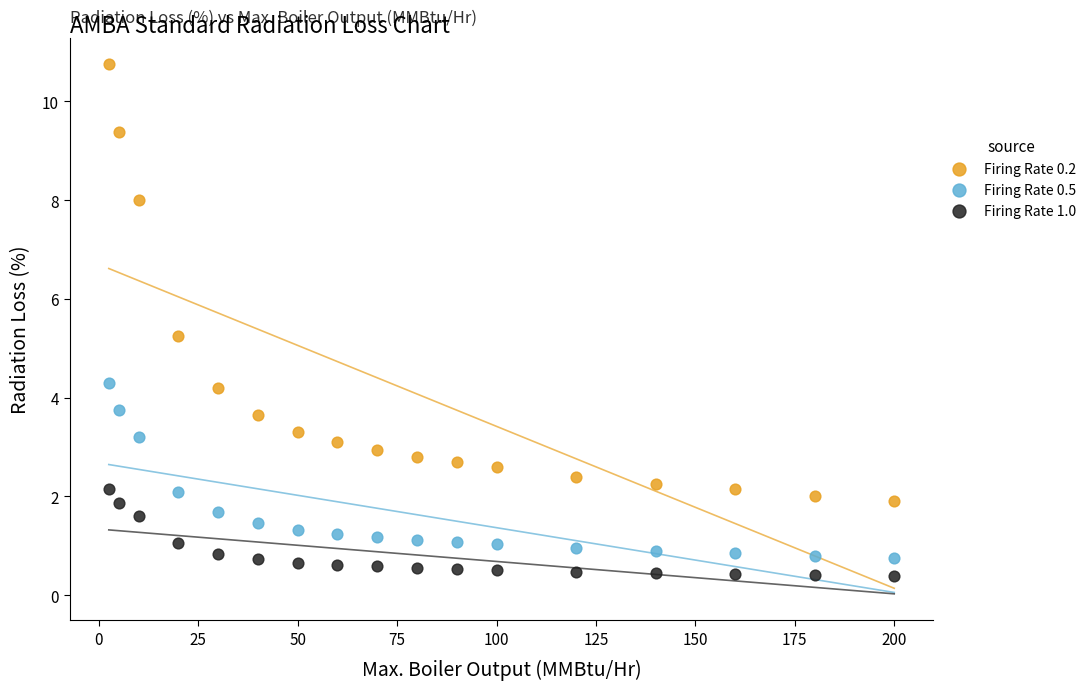

What is the X range (max minus min) for the scatter plot?

197.5